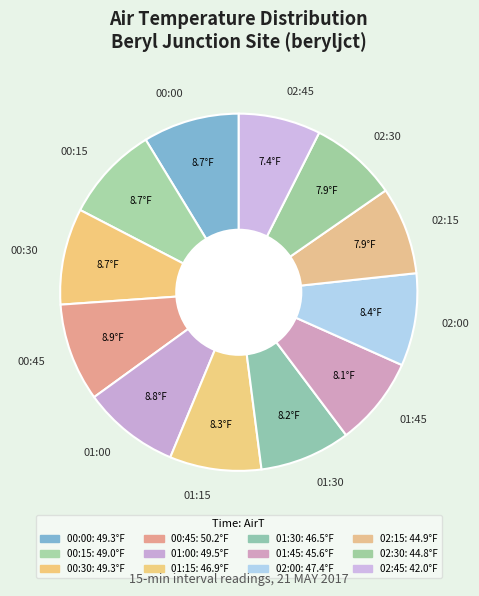

Combined, do 01:00 and 00:15 account for over 50%?

No